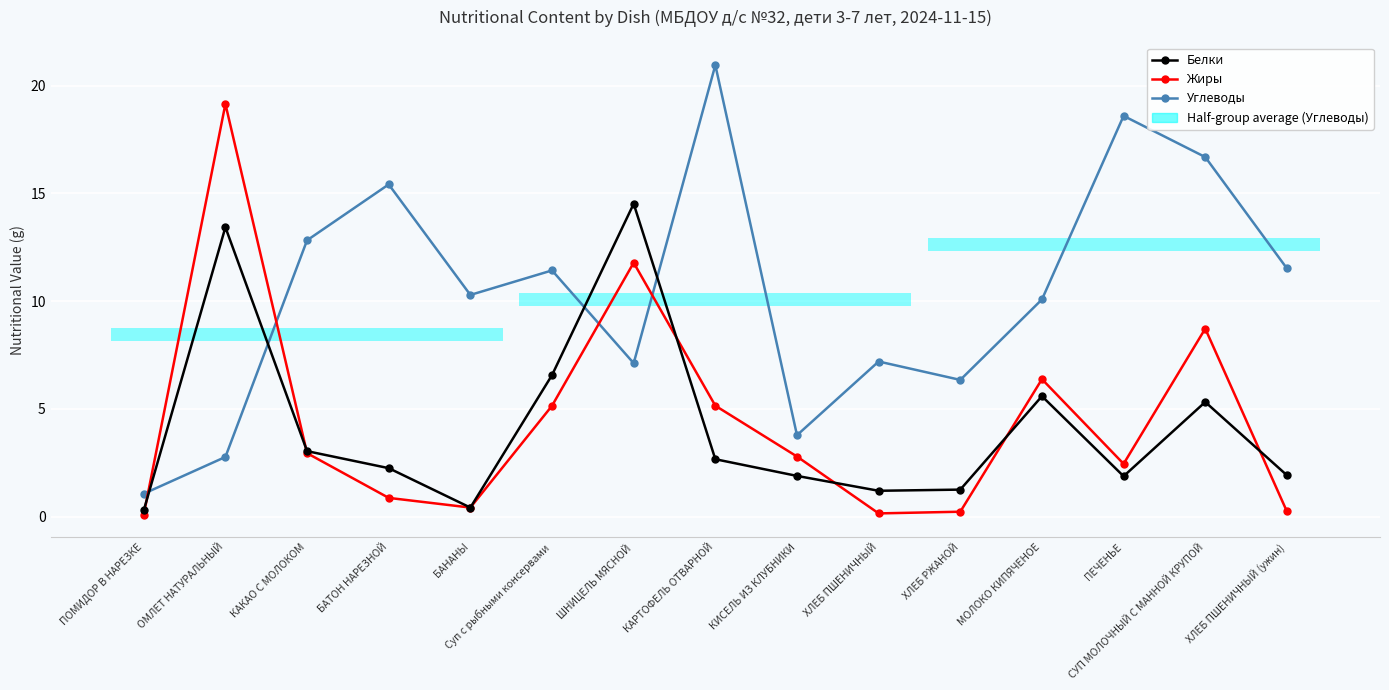

True or false: Белки and Углеводы intersect in this chart.

True